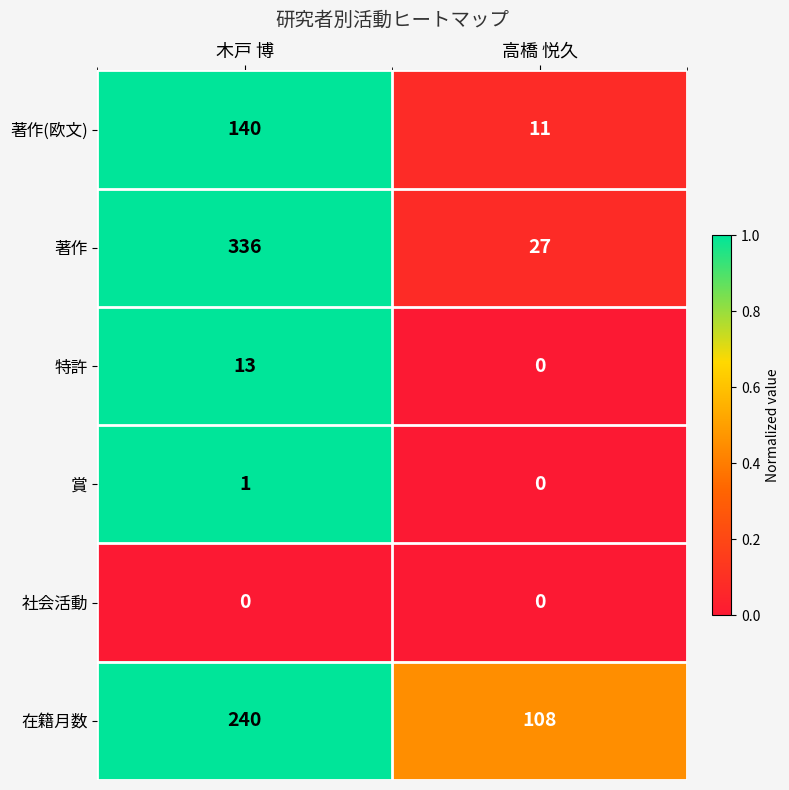

At 木戸 博, list the series in order from smallest to largest.

社会活動, 賞, 特許, 著作(欧文), 在籍月数, 著作